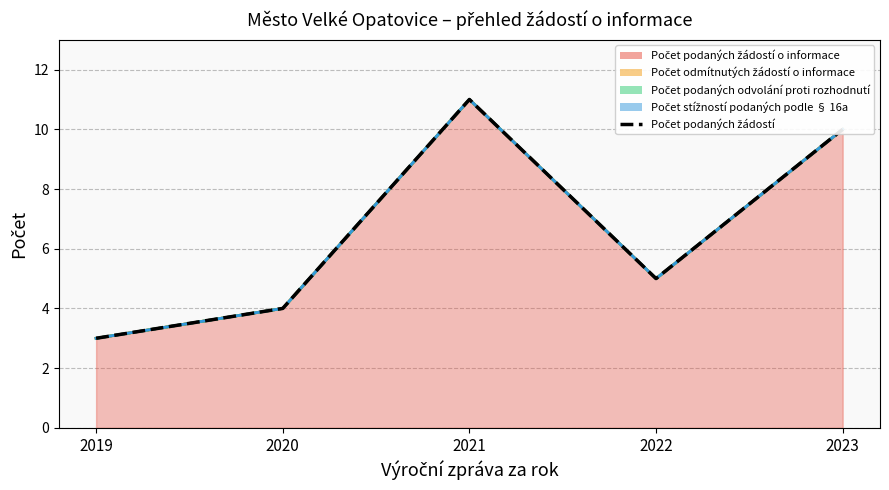

How many values are between 4 and 10?

3